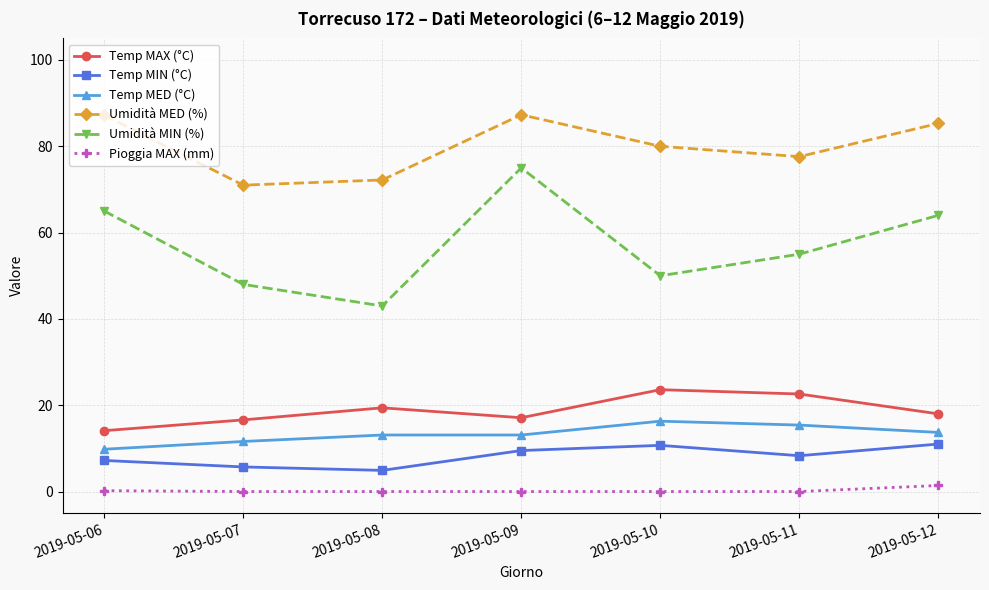

The Temp MED (°C) series shows 5.1 at 2019-05-06. True or false?

False